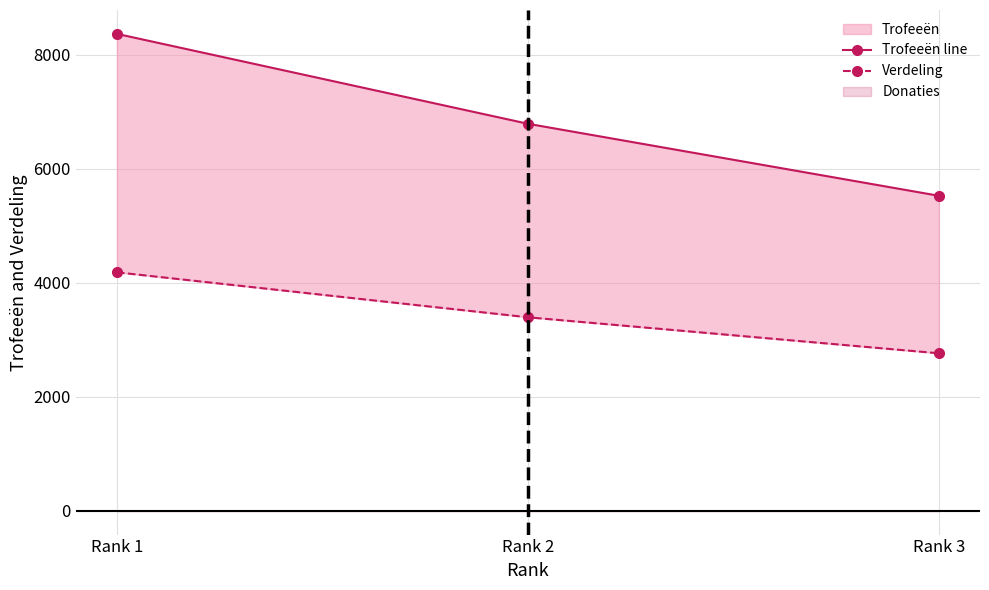

How many values in the Verdeling series exceed 3395?

1